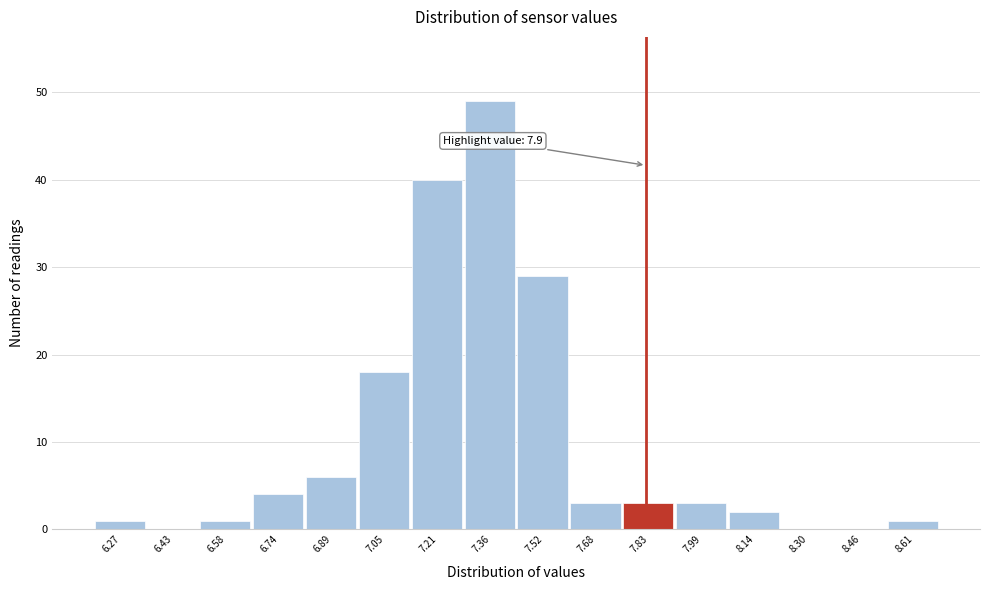

Reading left to right, extract all data points from this chart.

6.27=1	6.43=0	6.58=1	6.74=4	6.89=6	7.05=18	7.21=40	7.36=49	7.52=29	7.68=3	7.83=3	7.99=3	8.14=2	8.30=0	8.46=0	8.61=1